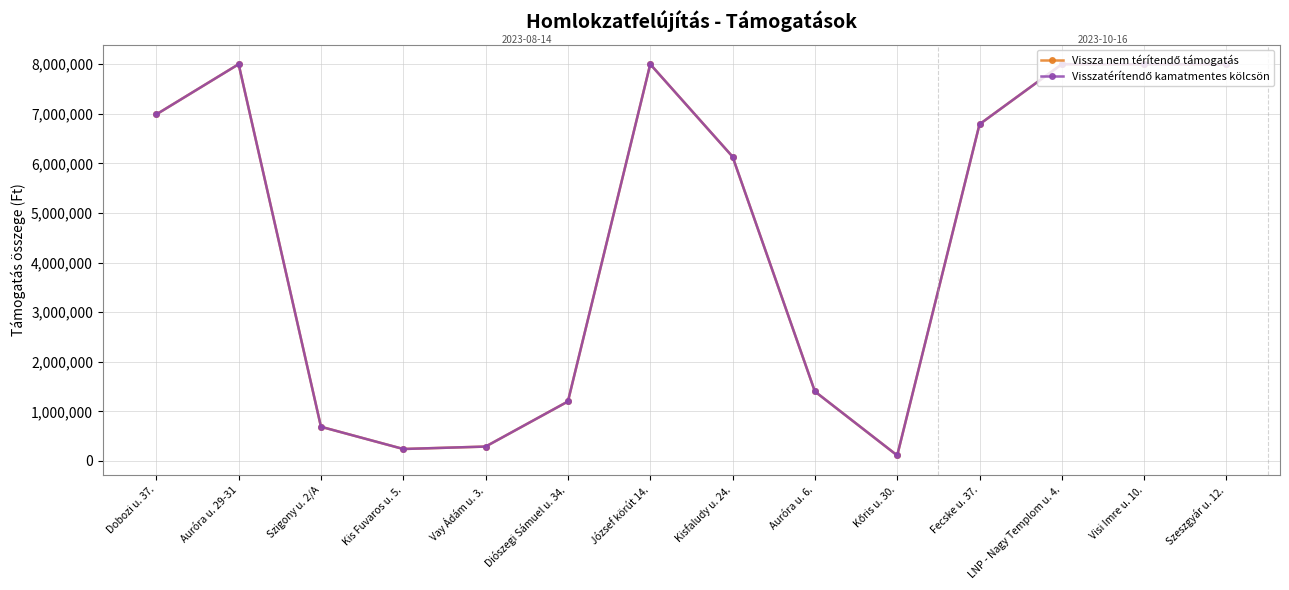

Between Vay Ádám u. 3. and Diószegi Sámuel u. 34., which series saw the biggest shift?

Vissza nem térítendő támogatás